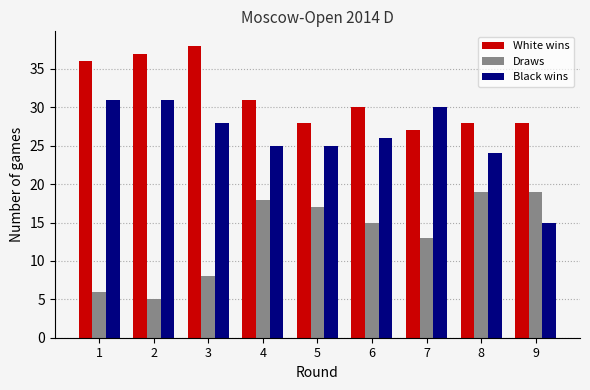

What is the sum of all White wins values?

283